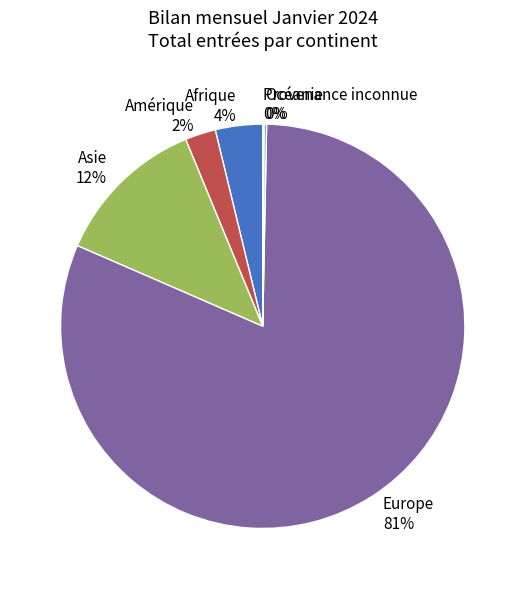

Between Amérique and Europe, which is larger?

Europe